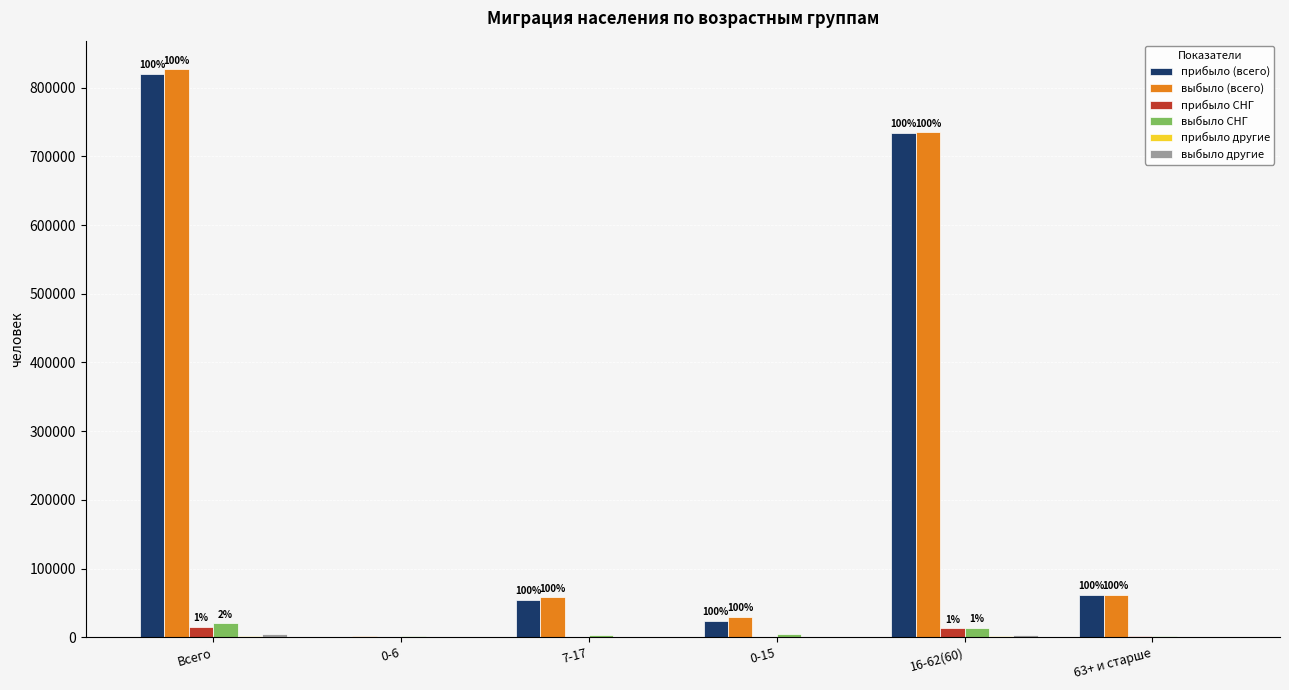

What is the maximum value shown in the chart?

827180